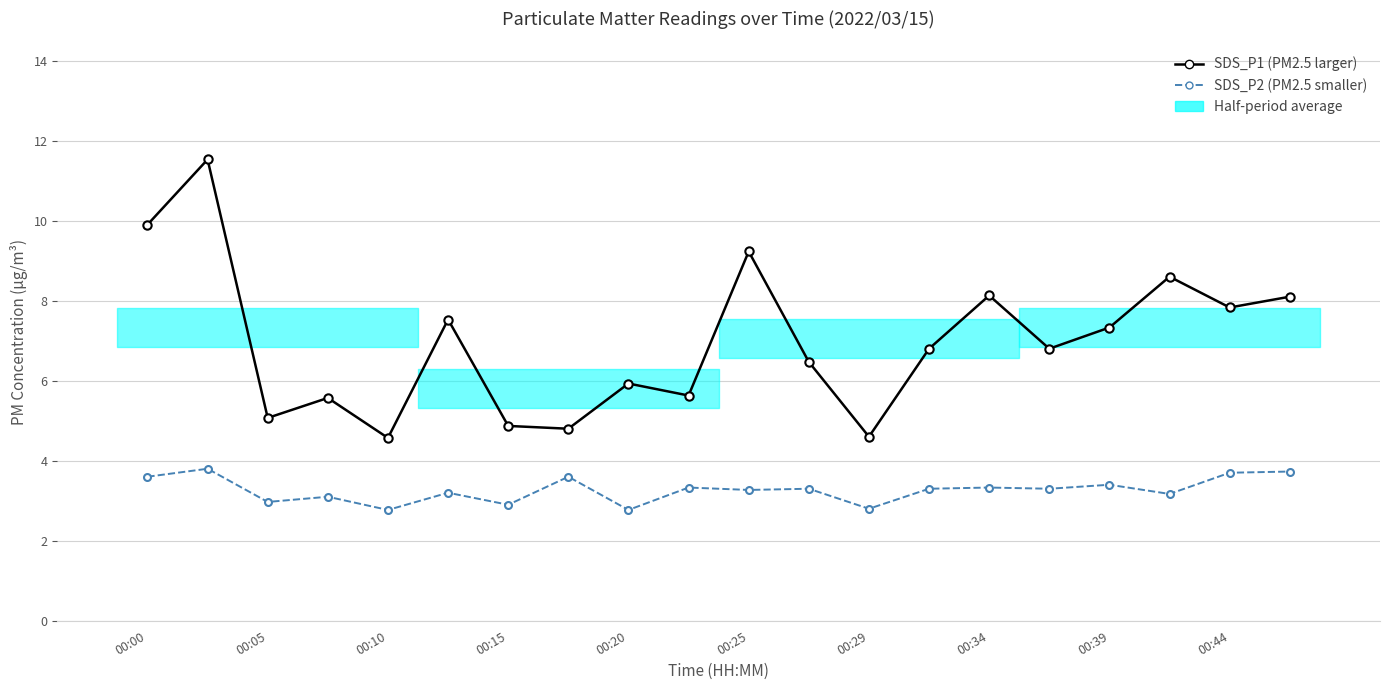

What is the sum of all SDS_P1 (PM2.5 larger) values?

139.3